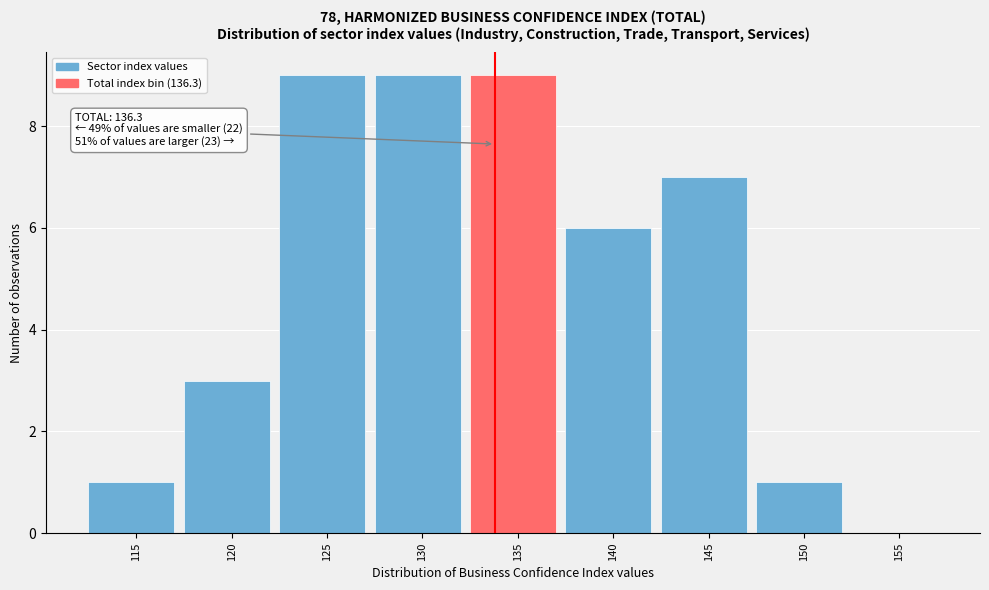

Reading left to right, transcribe all the data shown in this chart.

115=1	120=3	125=9	130=9	135=9	140=6	145=7	150=1	155=0